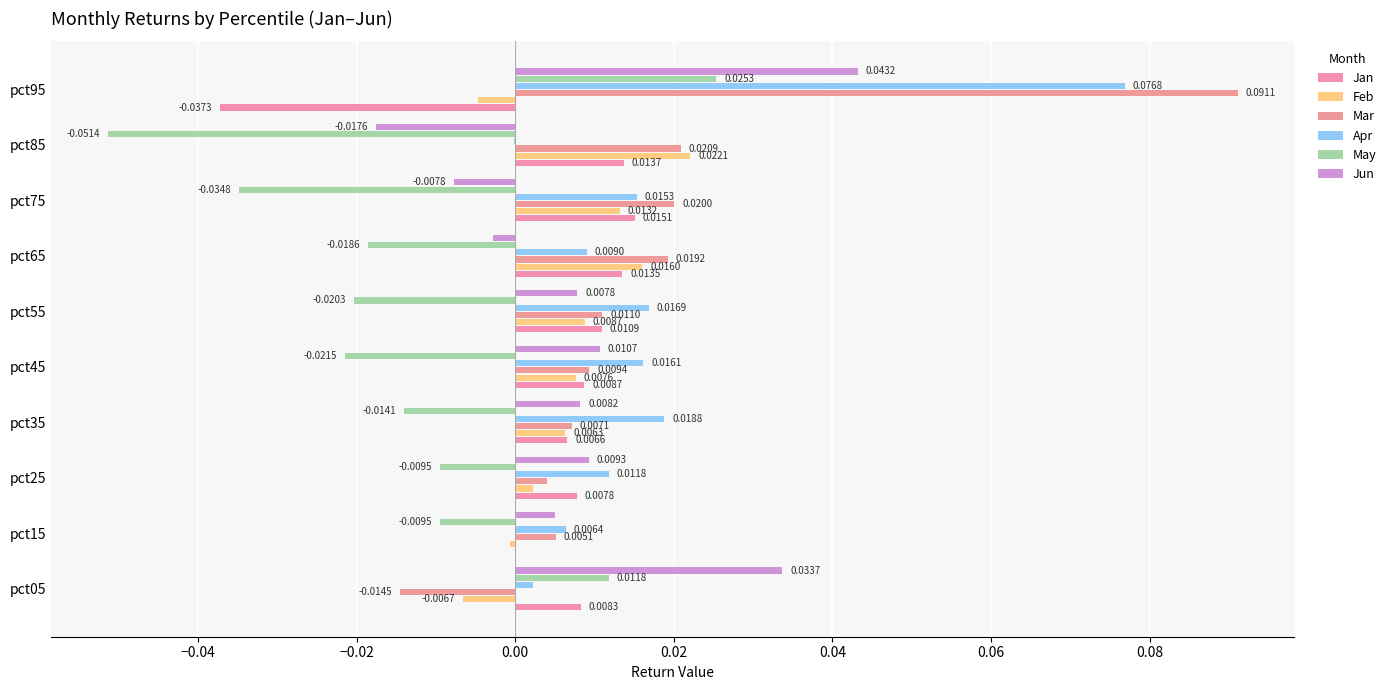

At which category is the sum across all series the highest?

pct95